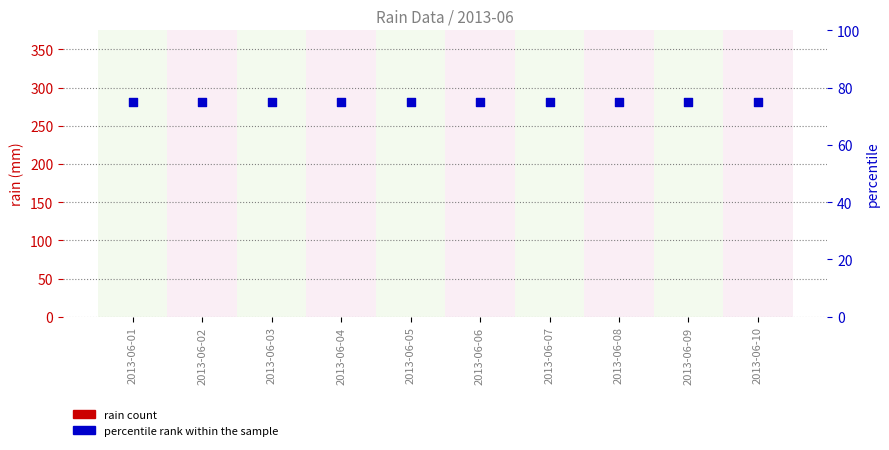

Which series contains the highest Y value?

percentile rank within the sample